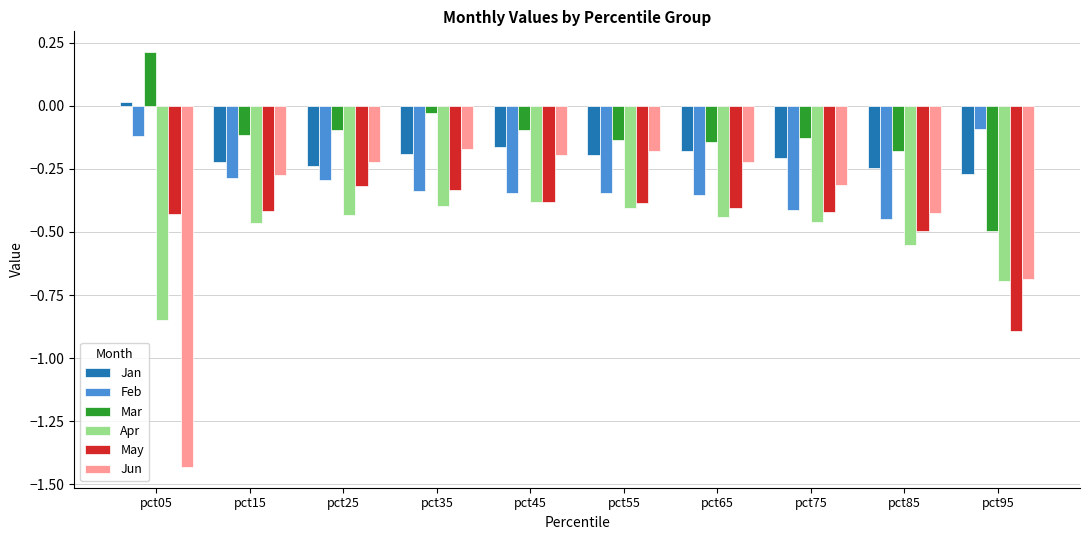

What is the sum of the Mar values at pct05 and pct15?

0.1